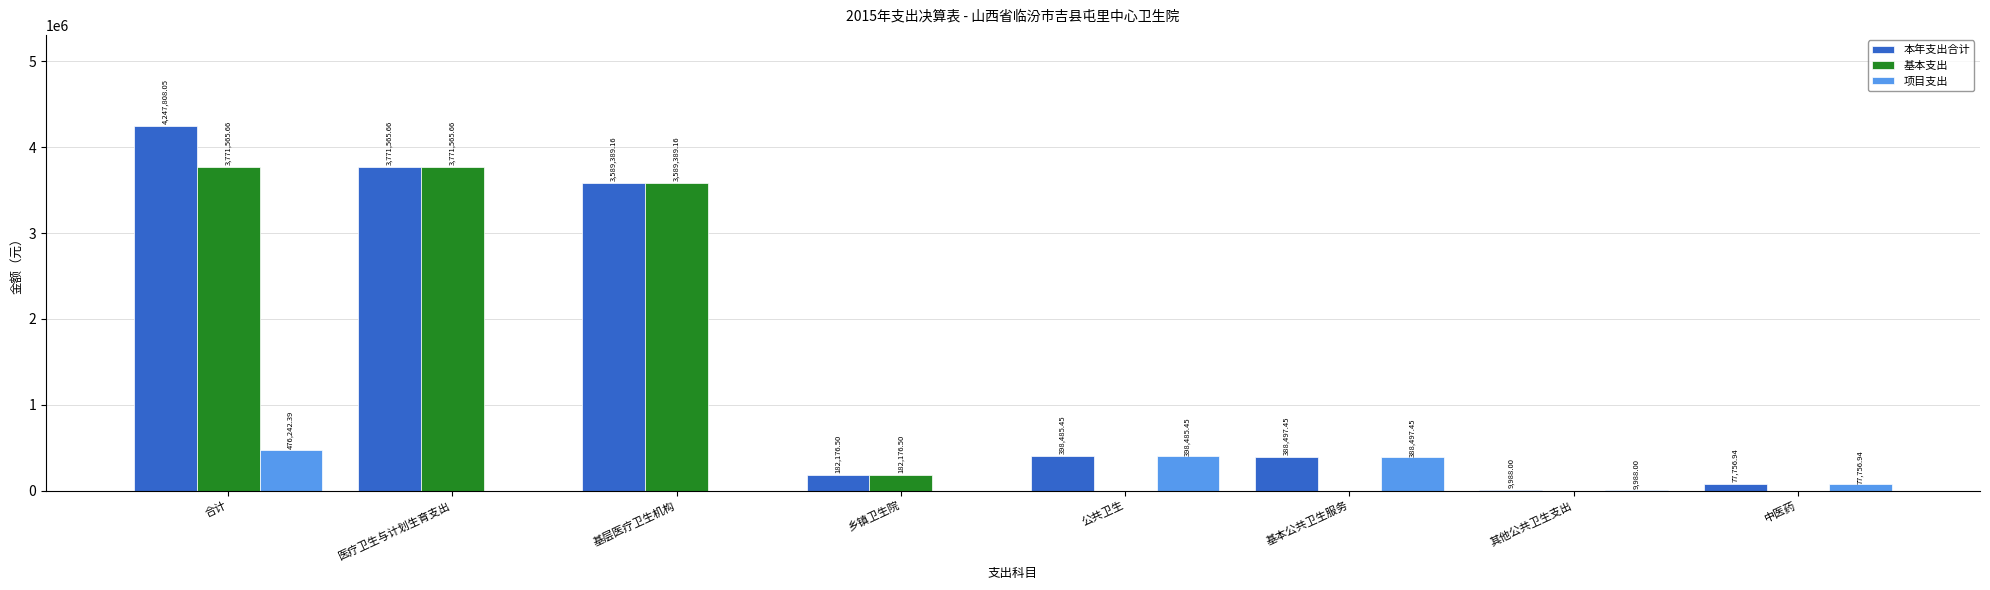

Between 乡镇卫生院 and 其他公共卫生支出, which series saw the biggest shift?

基本支出